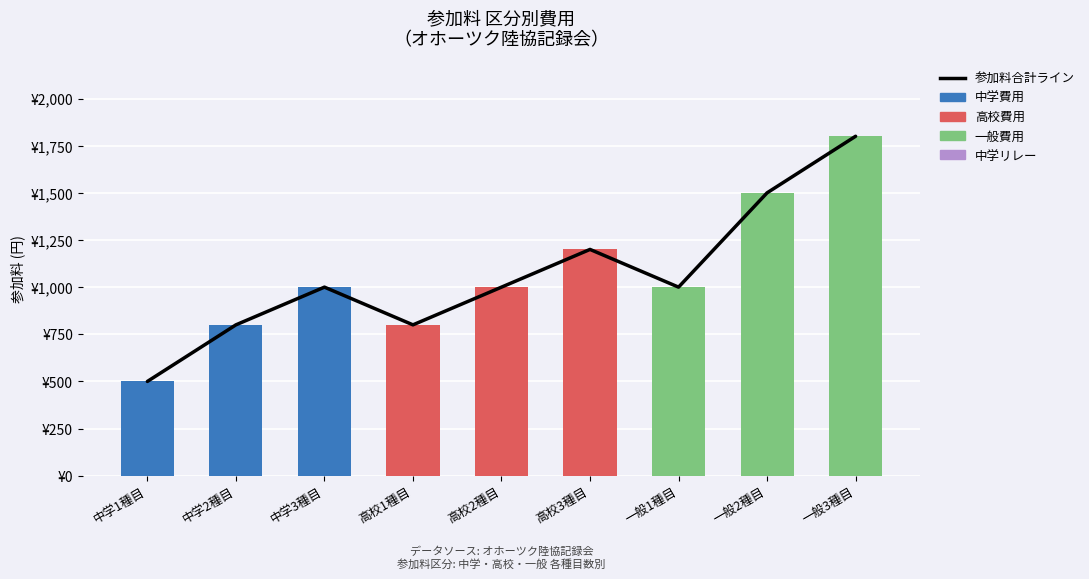

How many categories are shown in the chart?

9